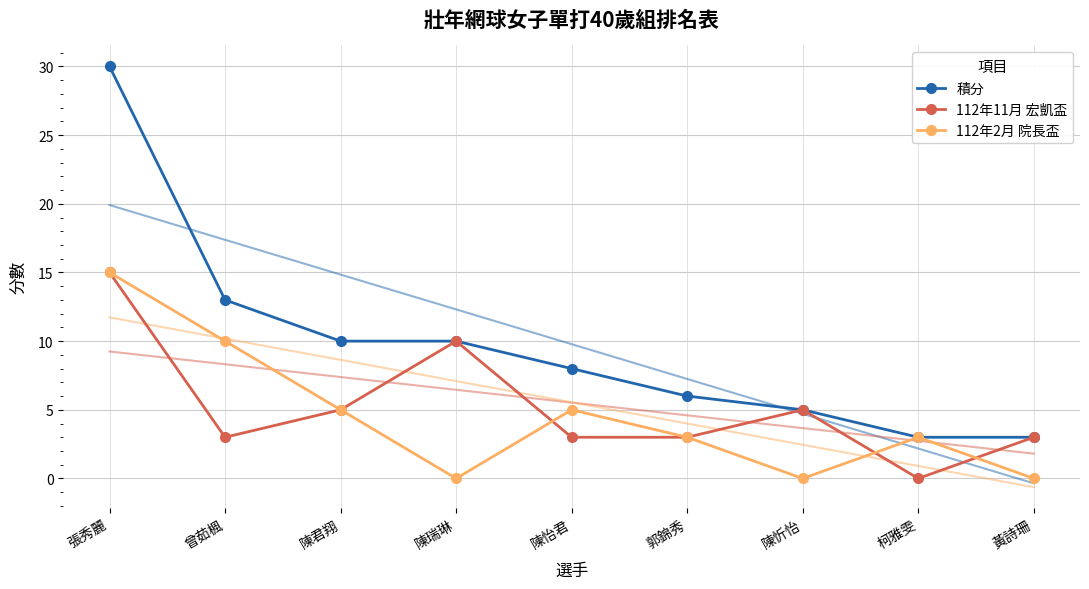

Which category has the lowest value in the 112年2月 院長盃 series?

陳瑞琳